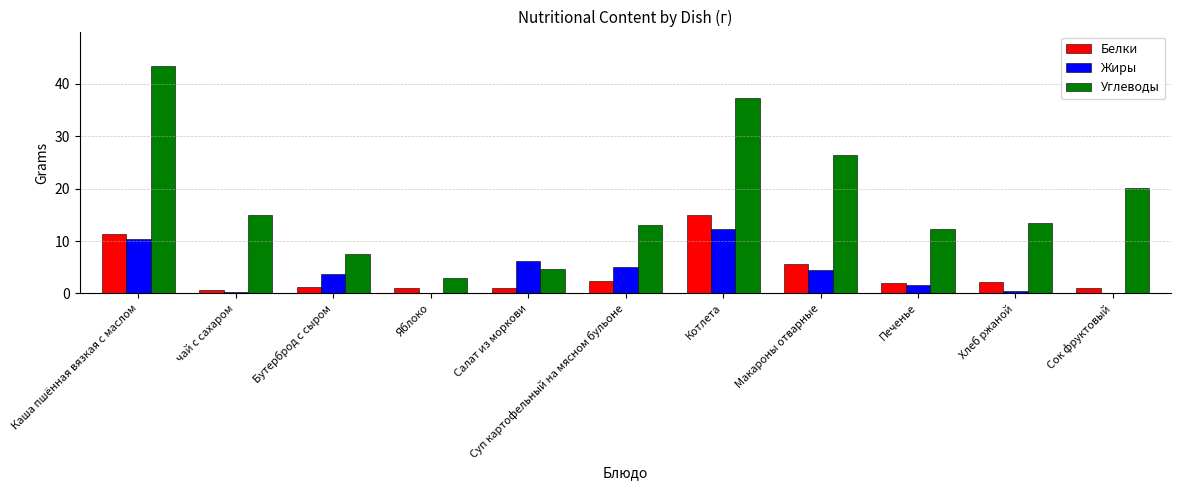

The Белки series shows 15.0 at Котлета. True or false?

True